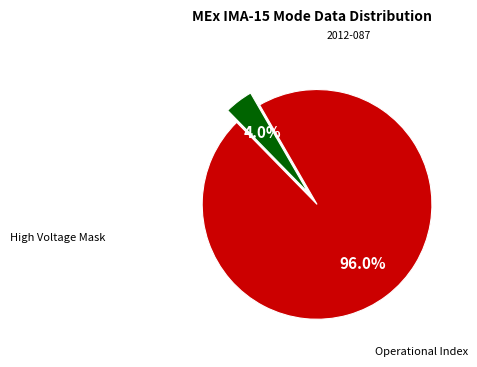

Count the number of slices in the pie.

2